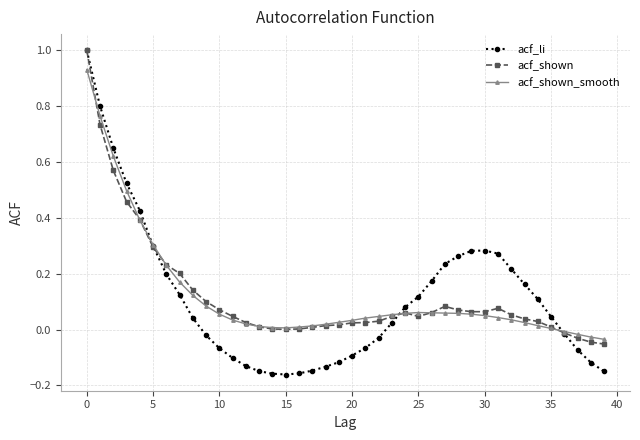

How many categories are shown in the chart?

40